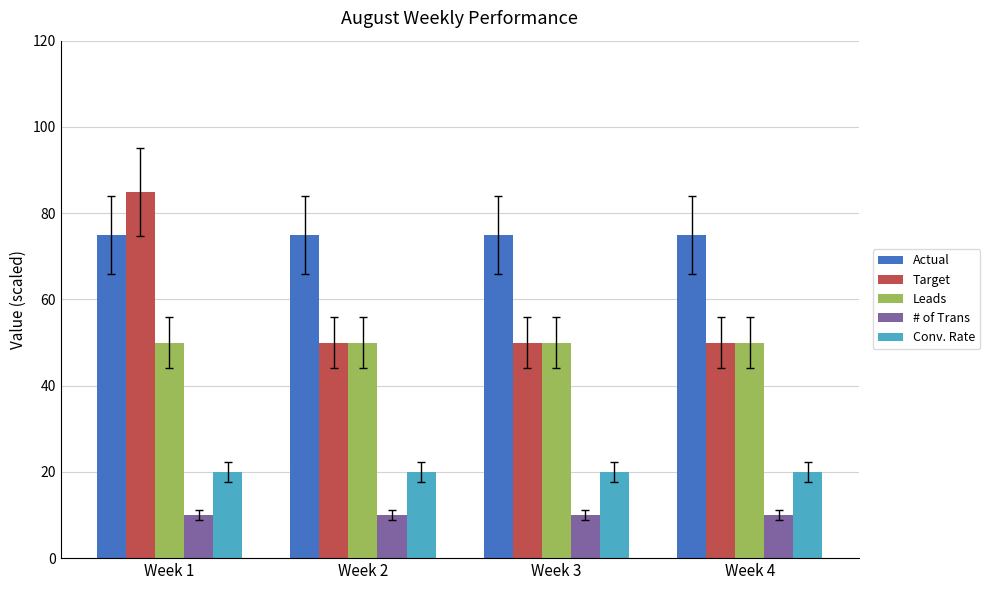

Rank the series by their maximum value, from highest to lowest.

Target, Actual, Leads, Conv. Rate, # of Trans